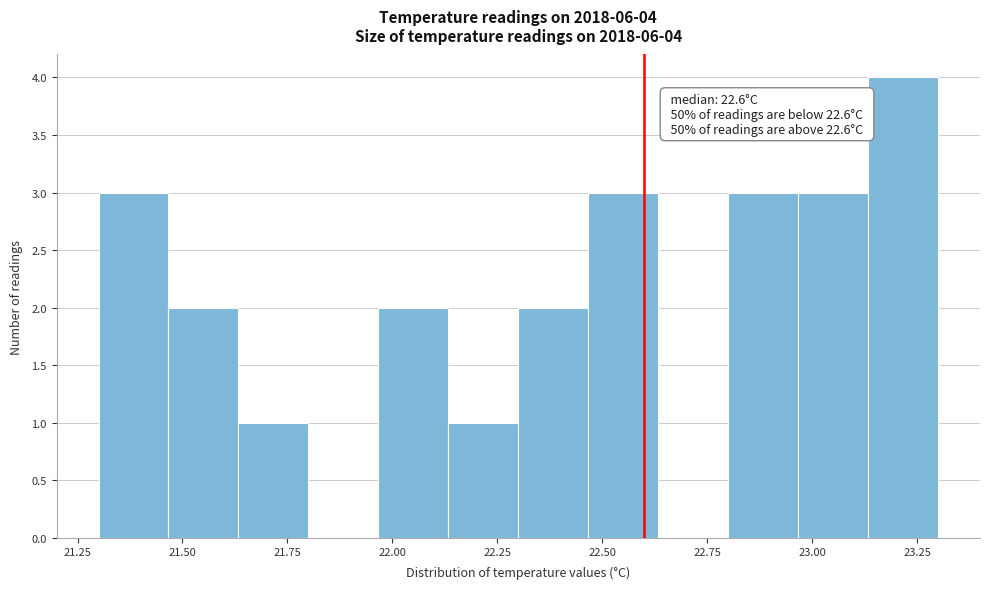

Around what value on the x-axis is the tallest bar? Give the approximate position of its centre, as read against the axis.

23.20